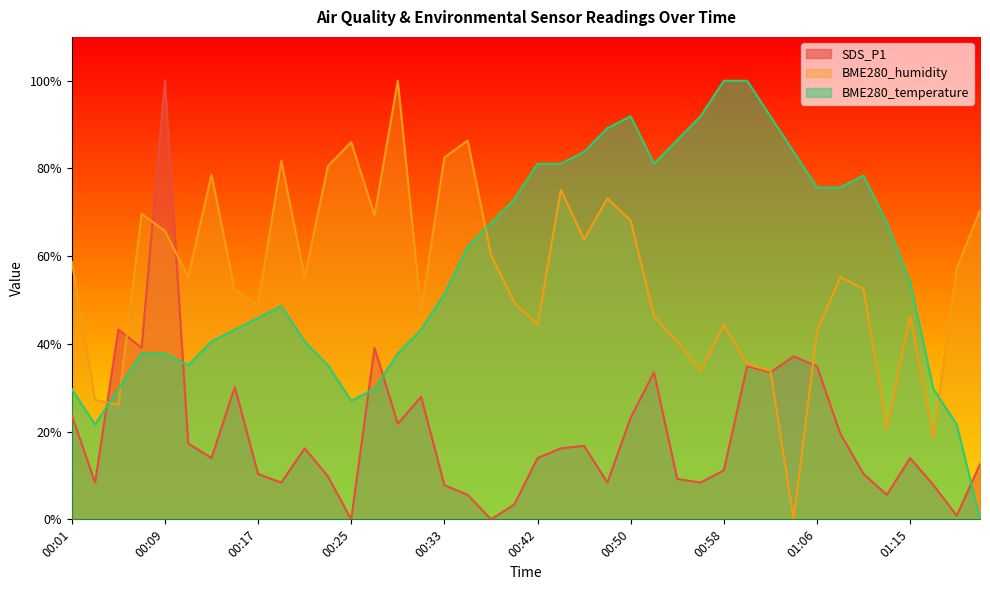

What is the difference between the second highest and minimum values in the BME280_temperature series?

100.0